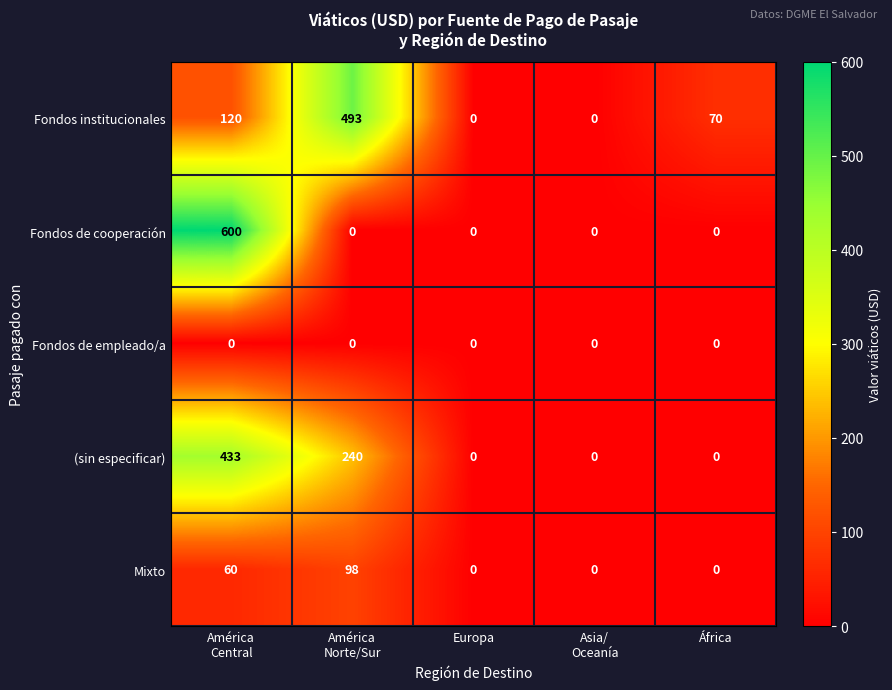

At how many categories does at least one series exceed 135?

2